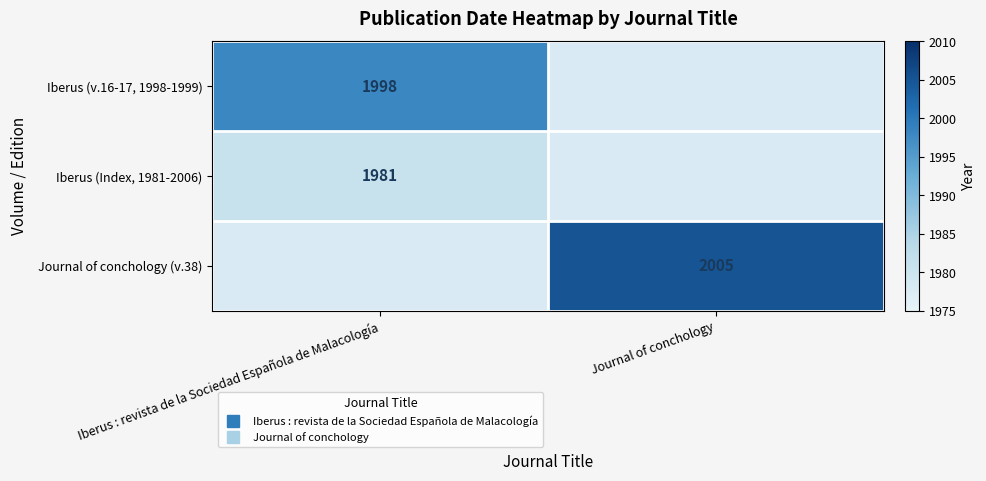

What value does the Iberus (Index, 1981-2006) series have at Iberus : revista de la Sociedad Española de Malacología?

1981.0